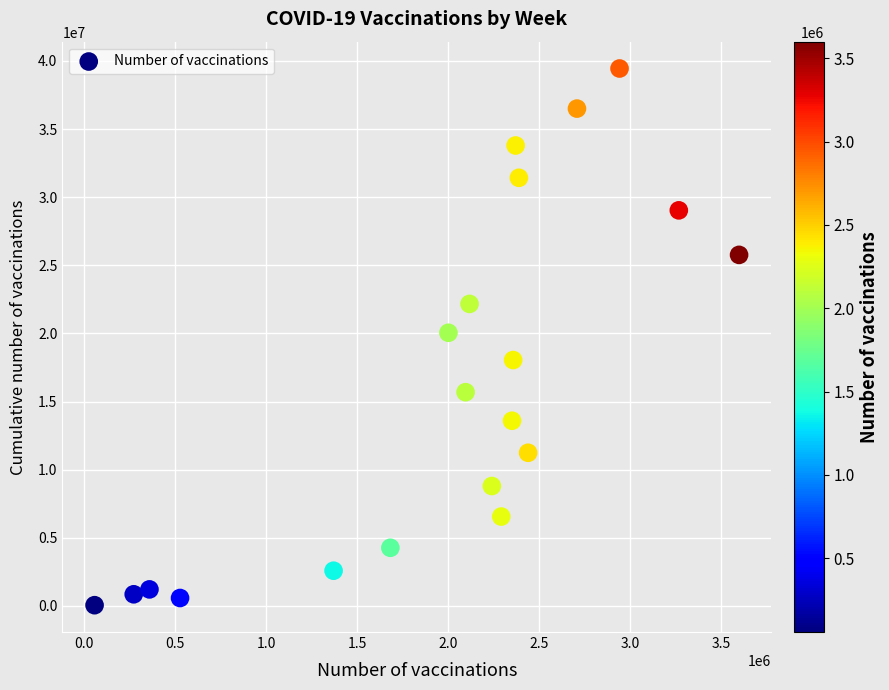

What is the range of X values (max minus min)?

3541165